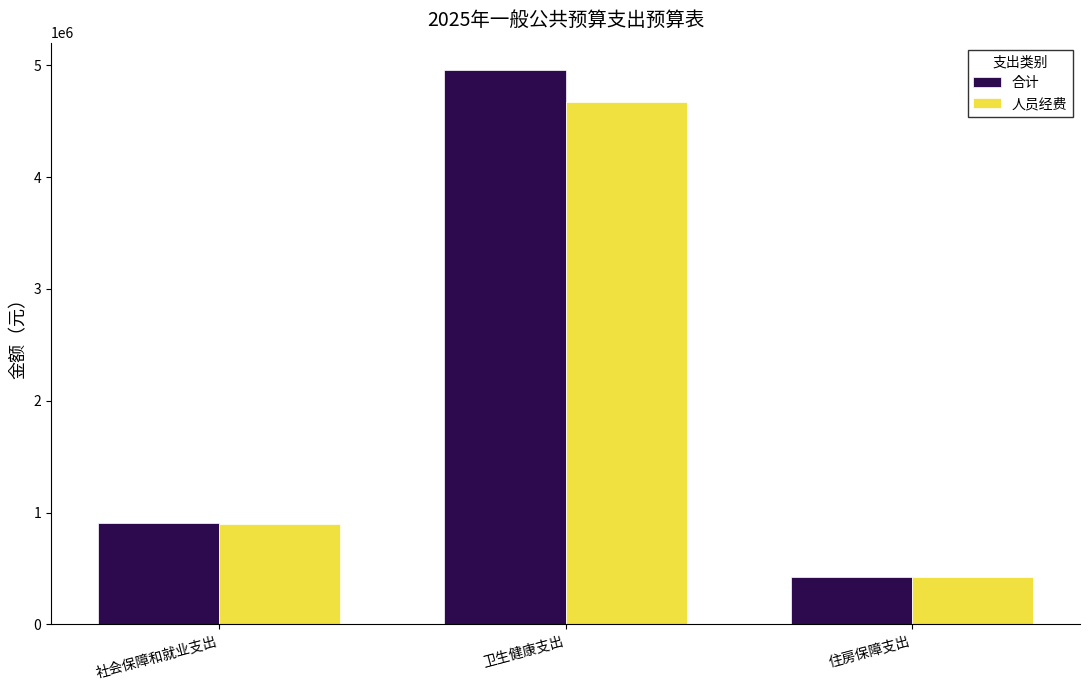

What is the minimum value for 合计?

426456.0